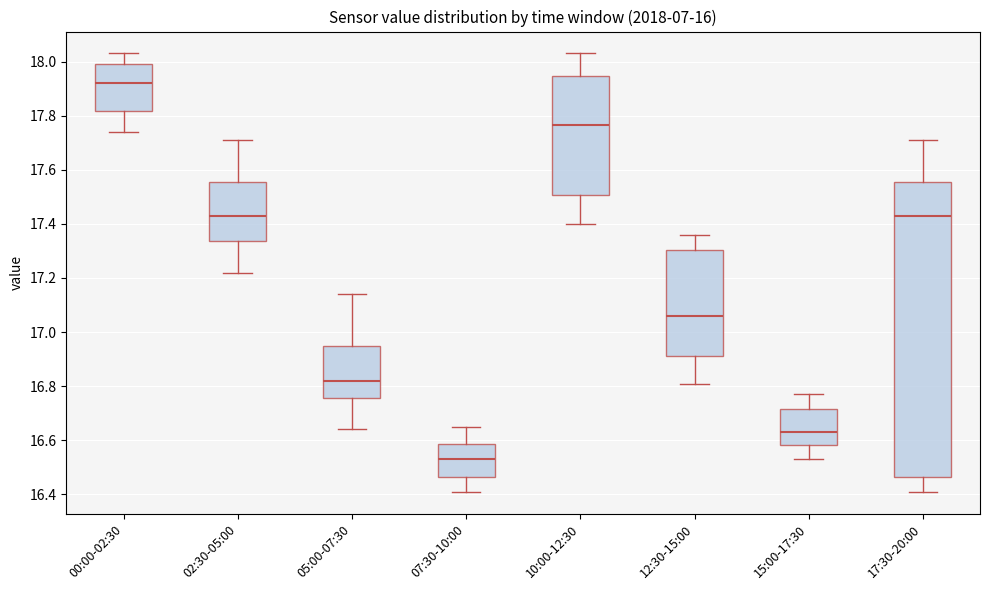

Reading left to right, read every box against the y-axis: the position of its median line, the range the box covers, and the ends of its whiskers. The values are not printed on the chart, so give them approximately, as read against the axis.

00:00-02:30: median 17.92, box 17.82 to 18.00, whiskers 17.74 to 18.04
02:30-05:00: median 17.44, box 17.34 to 17.56, whiskers 17.22 to 17.72
05:00-07:30: median 16.82, box 16.76 to 16.96, whiskers 16.64 to 17.14
07:30-10:00: median 16.54, box 16.46 to 16.58, whiskers 16.42 to 16.66
10:00-12:30: median 17.76, box 17.50 to 17.94, whiskers 17.40 to 18.04
12:30-15:00: median 17.06, box 16.92 to 17.30, whiskers 16.82 to 17.36
15:00-17:30: median 16.64, box 16.58 to 16.72, whiskers 16.54 to 16.78
17:30-20:00: median 17.44, box 16.46 to 17.56, whiskers 16.42 to 17.72